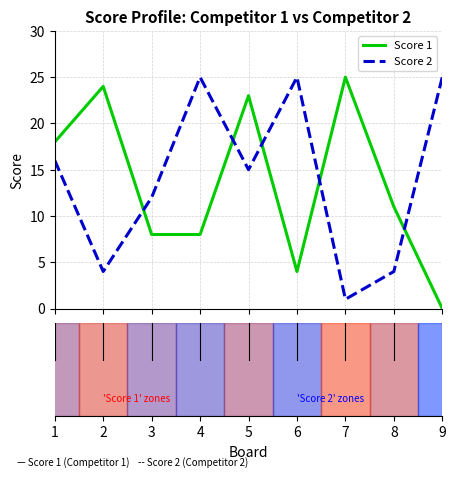

What is the greatest value displayed?

25